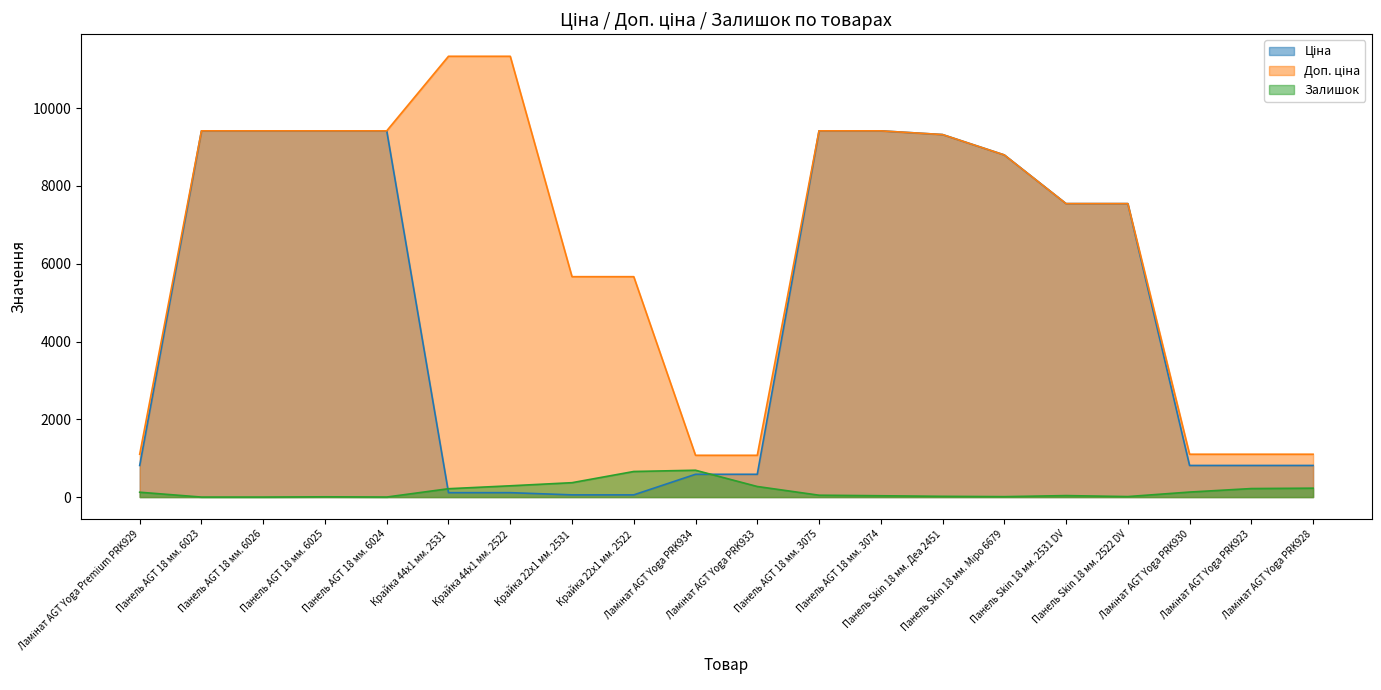

List the labels in order of Доп. ціна value, largest first.

Крайка 44x1 мм. 2531, Крайка 44x1 мм. 2522, Панель AGT 18 мм. 6023, Панель AGT 18 мм. 6026, Панель AGT 18 мм. 6025, Панель AGT 18 мм. 6024, Панель AGT 18 мм. 3075, Панель AGT 18 мм. 3074, Панель Skin 18 мм. Деа 2451, Панель Skin 18 мм. Міро 6679, Панель Skin 18 мм. 2531 DV, Панель Skin 18 мм. 2522 DV, Крайка 22x1 мм. 2531, Крайка 22x1 мм. 2522, Ламінат AGT Yoga Premium PRK929, Ламінат AGT Yoga PRK930, Ламінат AGT Yoga PRK923, Ламінат AGT Yoga PRK928, Ламінат AGT Yoga PRK934, Ламінат AGT Yoga PRK933